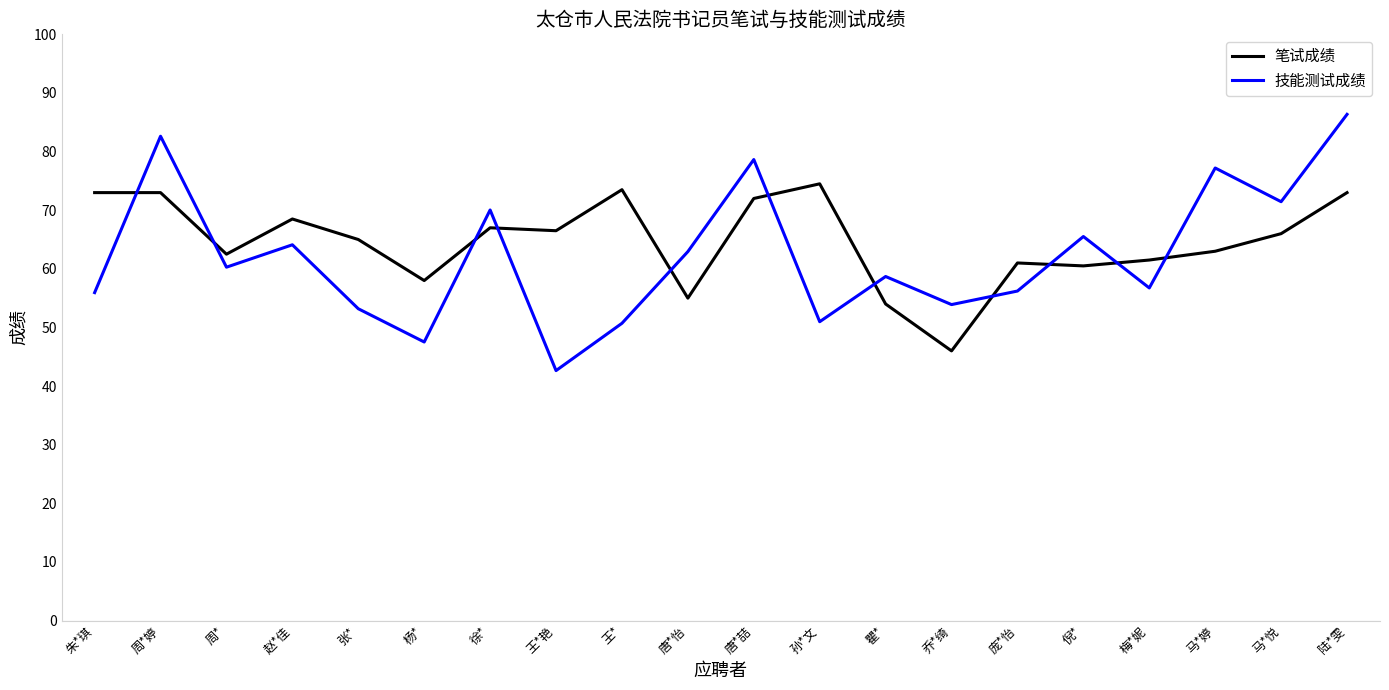

What is the difference between the maximum and minimum values in the 技能测试成绩 series?

43.7